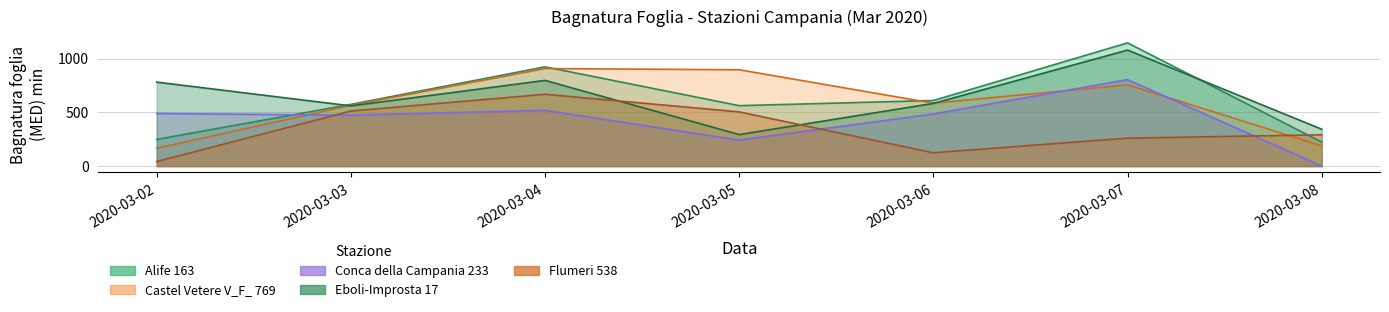

Count the number of data series in this chart.

5